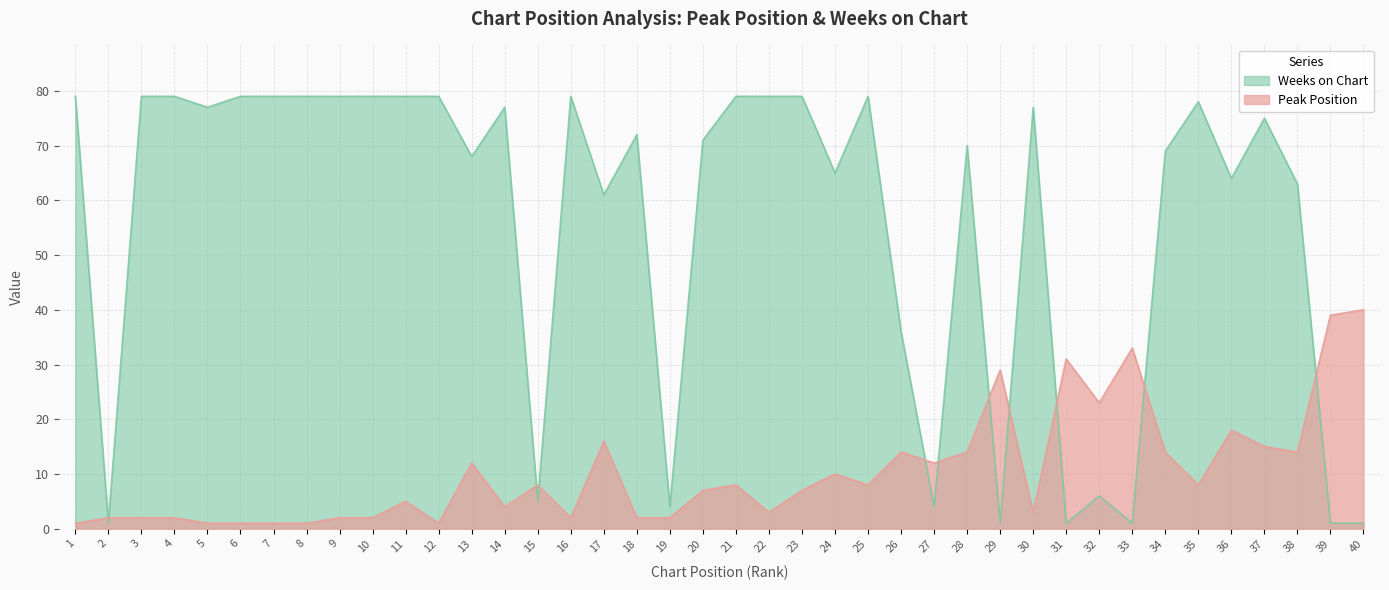

The Weeks on Chart series shows 113 at 12. True or false?

False